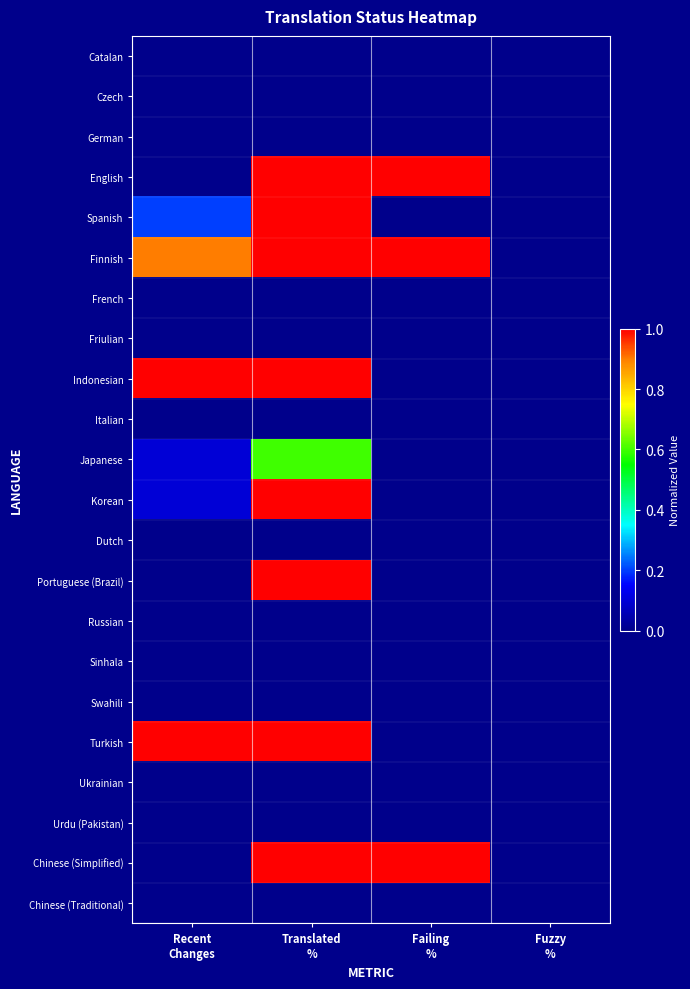

Reading right to left, list all the values displayed in this chart.

Catalan: Fuzzy
%=0.0	Failing
%=0.0	Translated
%=0.0	Recent
Changes=0.0
Czech: Fuzzy
%=0.0	Failing
%=0.0	Translated
%=0.0	Recent
Changes=0.0
German: Fuzzy
%=0.0	Failing
%=0.0	Translated
%=0.0	Recent
Changes=0.0
English: Fuzzy
%=0.0	Failing
%=1.0	Translated
%=1.0	Recent
Changes=0.0
Spanish: Fuzzy
%=0.0	Failing
%=0.0	Translated
%=1.0	Recent
Changes=0.2
Finnish: Fuzzy
%=0.0	Failing
%=1.0	Translated
%=1.0	Recent
Changes=0.9
French: Fuzzy
%=0.0	Failing
%=0.0	Translated
%=0.0	Recent
Changes=0.0
Friulian: Fuzzy
%=0.0	Failing
%=0.0	Translated
%=0.0	Recent
Changes=0.0
Indonesian: Fuzzy
%=0.0	Failing
%=0.0	Translated
%=1.0	Recent
Changes=1.0
Italian: Fuzzy
%=0.0	Failing
%=0.0	Translated
%=0.0	Recent
Changes=0.0
Japanese: Fuzzy
%=0.0	Failing
%=0.0	Translated
%=0.6	Recent
Changes=0.1
Korean: Fuzzy
%=0.0	Failing
%=0.0	Translated
%=1.0	Recent
Changes=0.1
Dutch: Fuzzy
%=0.0	Failing
%=0.0	Translated
%=0.0	Recent
Changes=0.0
Portuguese (Brazil): Fuzzy
%=0.0	Failing
%=0.0	Translated
%=1.0	Recent
Changes=0.0
Russian: Fuzzy
%=0.0	Failing
%=0.0	Translated
%=0.0	Recent
Changes=0.0
Sinhala: Fuzzy
%=0.0	Failing
%=0.0	Translated
%=0.0	Recent
Changes=0.0
Swahili: Fuzzy
%=0.0	Failing
%=0.0	Translated
%=0.0	Recent
Changes=0.0
Turkish: Fuzzy
%=0.0	Failing
%=0.0	Translated
%=1.0	Recent
Changes=1.0
Ukrainian: Fuzzy
%=0.0	Failing
%=0.0	Translated
%=0.0	Recent
Changes=0.0
Urdu (Pakistan): Fuzzy
%=0.0	Failing
%=0.0	Translated
%=0.0	Recent
Changes=0.0
Chinese (Simplified): Fuzzy
%=0.0	Failing
%=1.0	Translated
%=1.0	Recent
Changes=0.0
Chinese (Traditional): Fuzzy
%=0.0	Failing
%=0.0	Translated
%=0.0	Recent
Changes=0.0